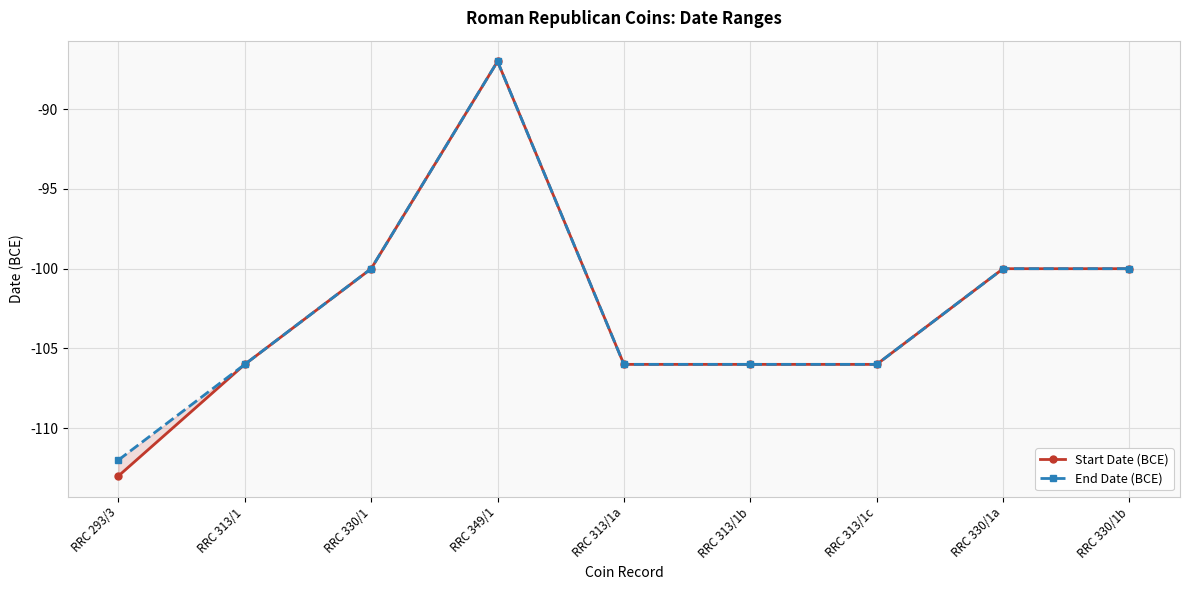

What is the sum of all End Date (BCE) values?

-923